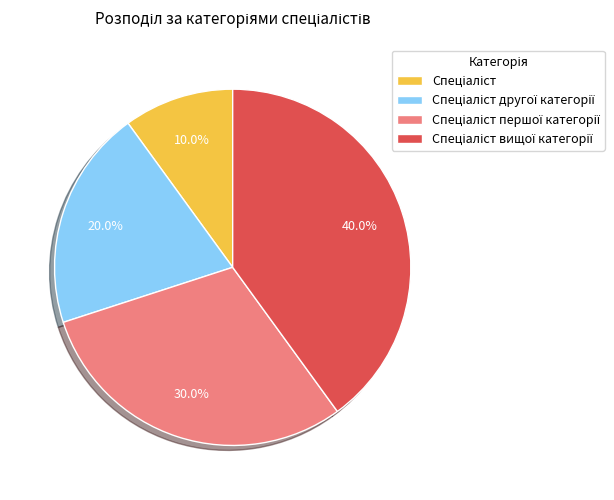

How many segments does this pie chart have?

4